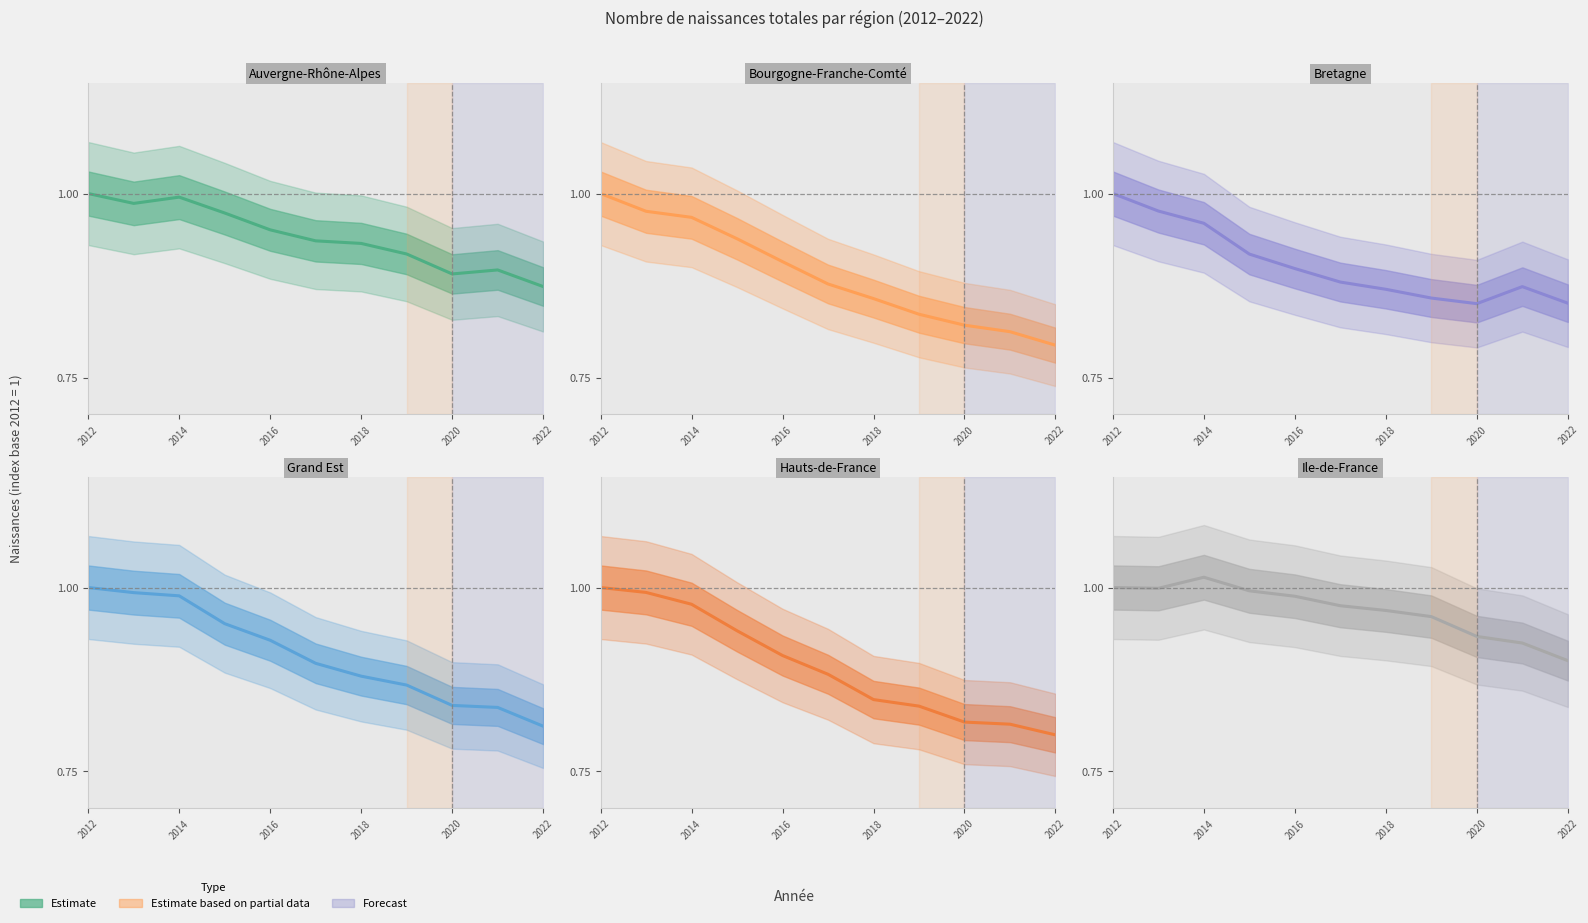

True or false: Bretagne has a value of 0.9 at 2022.

True